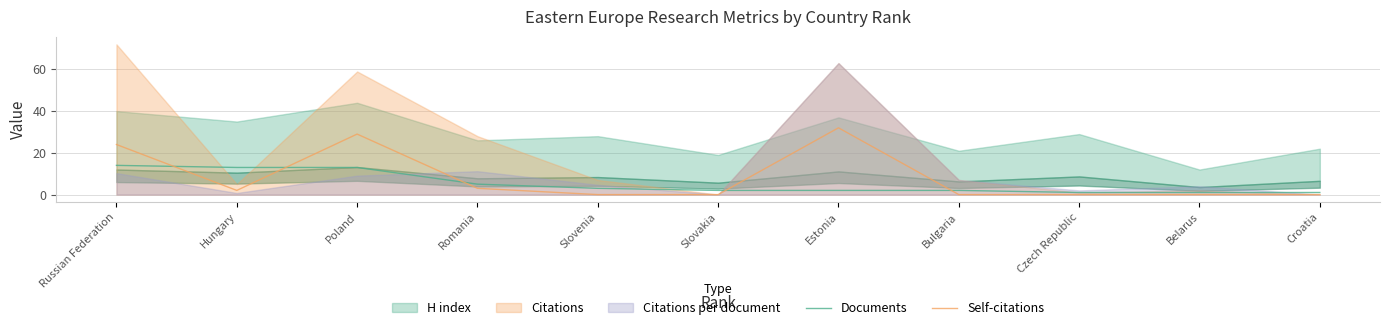

What is the difference between the Documents values at Romania and Bulgaria?

3